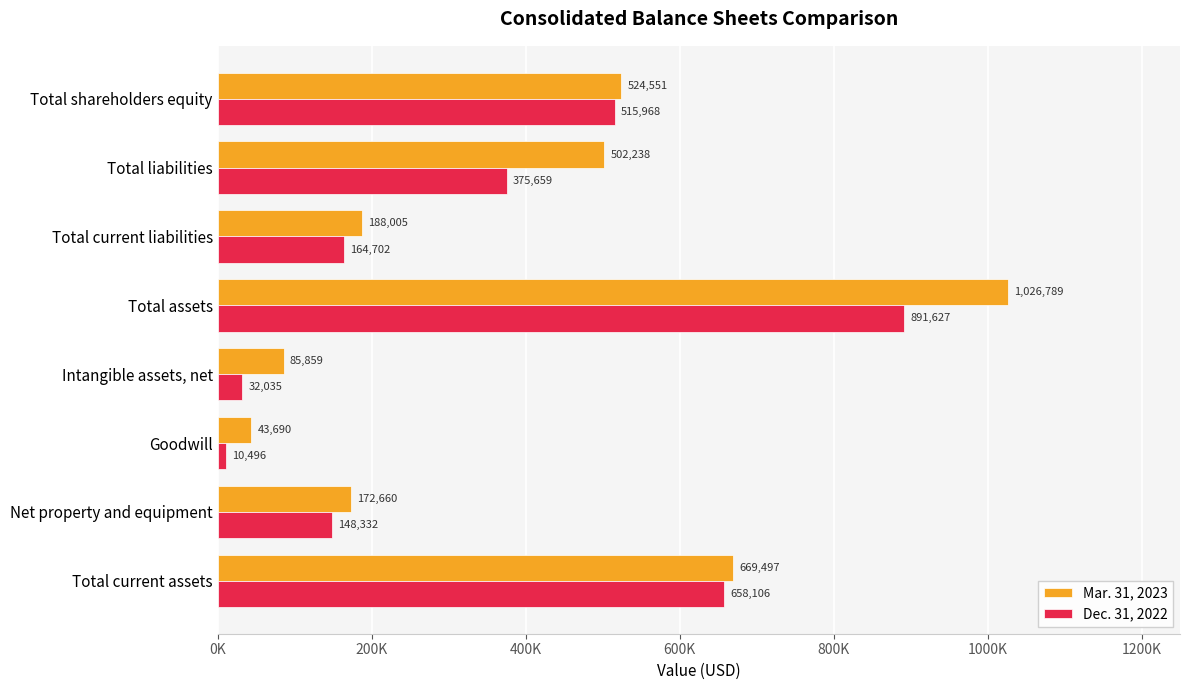

Reading left to right, list all the values displayed in this chart.

Mar. 31, 2023: 669497	172660	43690	85859	1026789	188005	502238	524551
Dec. 31, 2022: 658106	148332	10496	32035	891627	164702	375659	515968